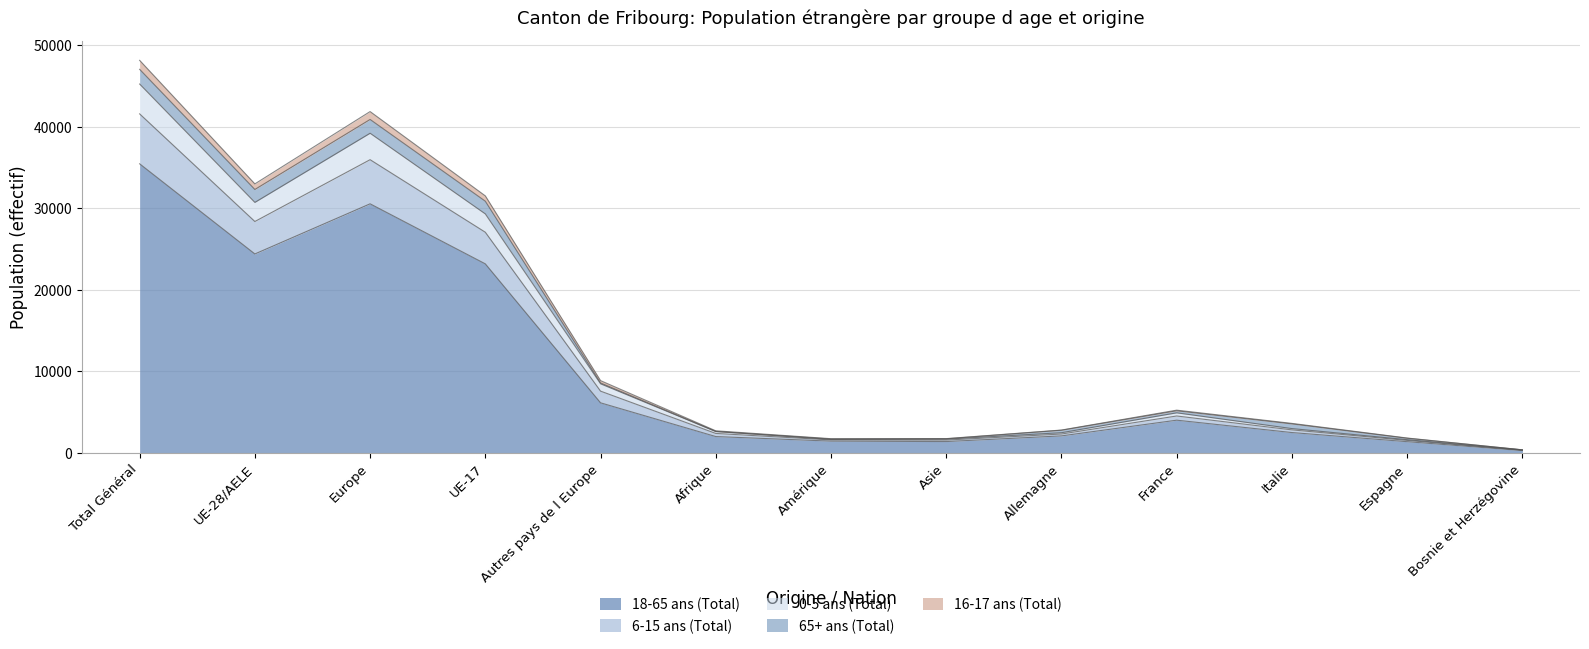

At which category is the sum across all series the highest?

Total Général